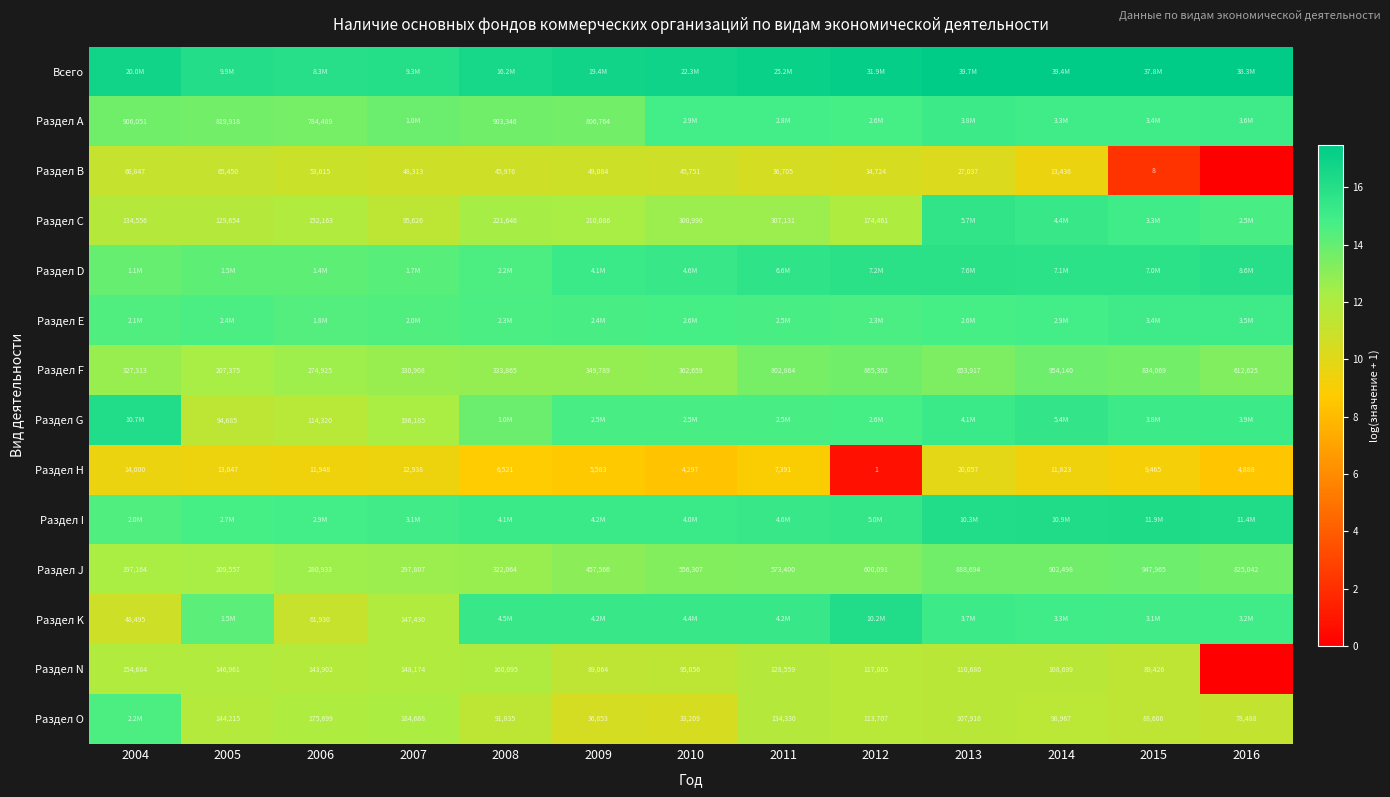

Is it true that Раздел А equals 25.9 at 2013?

False